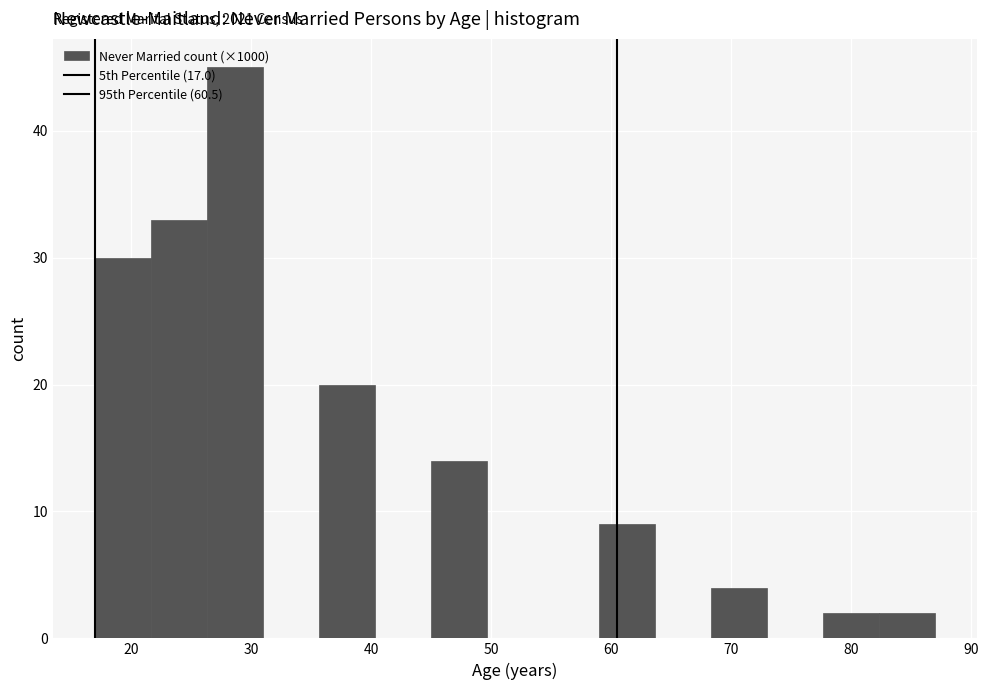

Over which range of the x-axis is the bar tallest?

26 to 31